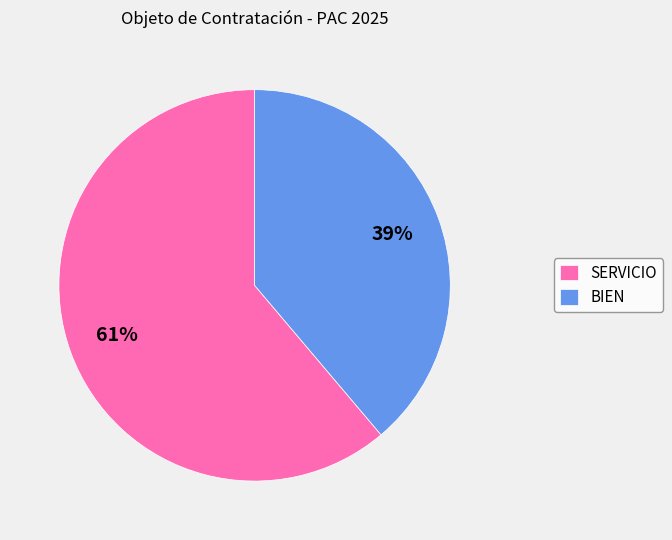

The SERVICIO slice represents 53% of the pie. True or false?

False